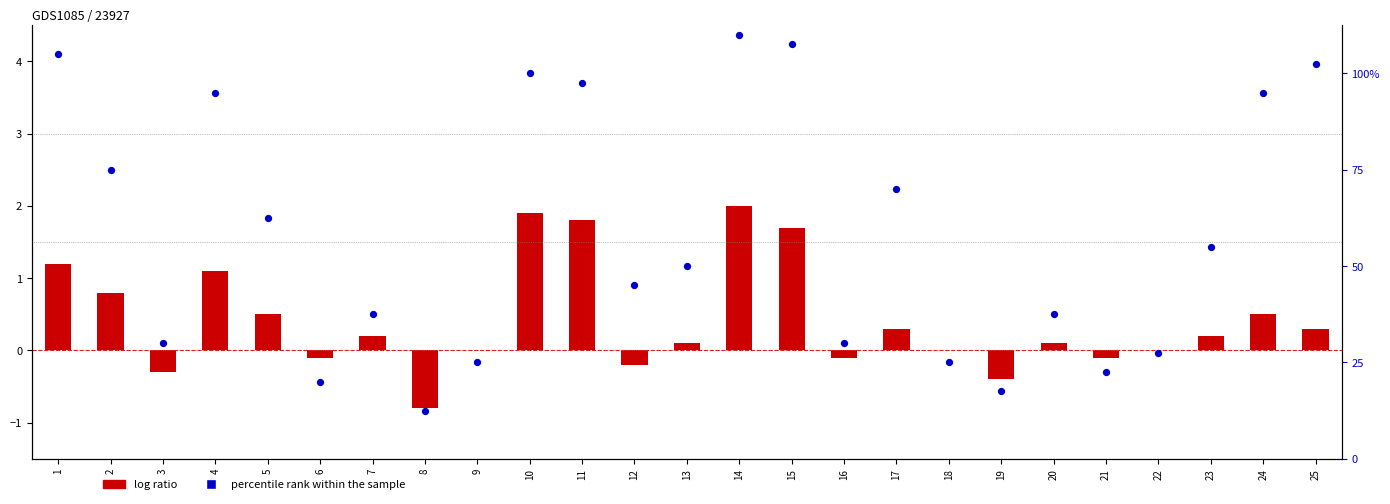

Which series has the largest total across all categories?

percentile rank within the sample